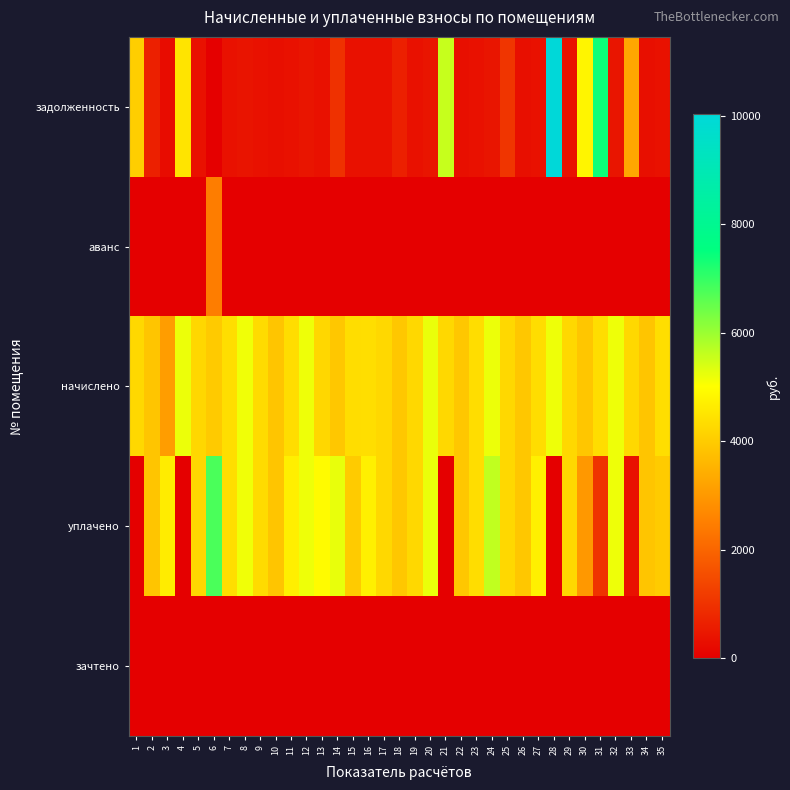

Reading left to right, transcribe all the data shown in this chart.

задолженность: 1=4072.1	2=648.6	3=258.8	4=4496.7	5=354.0	6=0.0	7=365.7	8=429.9	9=360.9	10=325.0	11=362.9	12=431.2	13=354.0	14=989.0	15=363.6	16=364.3	17=355.4	18=655.5	19=355.4	20=434.7	21=5583.4	22=327.8	23=364.5	24=433.3	25=1066.8	26=327.1	27=363.6	28=10034.5	29=356.0	30=4834.7	31=7397.2	32=431.9	33=3305.6	34=325.0	35=365.0
аванс: 1=0.0	2=0.0	3=0.0	4=0.0	5=0.0	6=2482.2	7=0.0	8=0.0	9=0.0	10=0.0	11=0.0	12=0.0	13=0.0	14=0.0	15=0.0	16=0.0	17=0.0	18=0.0	19=0.0	20=0.0	21=0.0	22=0.0	23=0.0	24=0.0	25=0.0	26=0.0	27=0.0	28=0.0	29=0.0	30=0.0	31=0.0	32=0.0	33=0.0	34=0.0	35=0.0
начислено: 1=4272.5	2=3891.6	3=3105.0	4=5208.1	5=4247.6	6=3982.7	7=4388.4	8=5158.4	9=4330.4	10=3899.9	11=4355.3	12=5175.0	13=4247.6	14=3933.0	15=4363.6	16=4371.8	17=4264.2	18=3933.0	19=4264.2	20=5216.4	21=4255.9	22=3933.0	23=4355.3	24=5199.8	25=4264.2	26=3924.7	27=4363.6	28=5183.3	29=4272.5	30=3908.2	31=4363.6	32=5183.3	33=4272.5	34=3899.9	35=4380.1
уплачено: 1=0.0	2=3891.0	3=4657.5	4=0.0	5=4247.6	6=6796.8	7=4388.4	8=5158.4	9=4330.7	10=3899.9	11=4718.2	12=5175.0	13=4955.6	14=5244.0	15=3999.9	16=4736.2	17=4264.2	18=3933.0	19=4264.2	20=5216.4	21=0.0	22=3933.0	23=4355.3	24=5633.2	25=4264.2	26=3924.7	27=4727.2	28=0.0	29=4272.5	30=3000.0	31=1000.0	32=5183.3	33=356.0	34=3899.9	35=4015.1
зачтено: 1=0.0	2=0.0	3=0.0	4=0.0	5=0.0	6=0.0	7=0.0	8=0.0	9=0.0	10=0.0	11=0.0	12=0.0	13=0.0	14=0.0	15=0.0	16=0.0	17=0.0	18=0.0	19=0.0	20=0.0	21=0.0	22=0.0	23=0.0	24=0.0	25=0.0	26=0.0	27=0.0	28=0.0	29=0.0	30=0.0	31=0.0	32=0.0	33=0.0	34=0.0	35=0.0